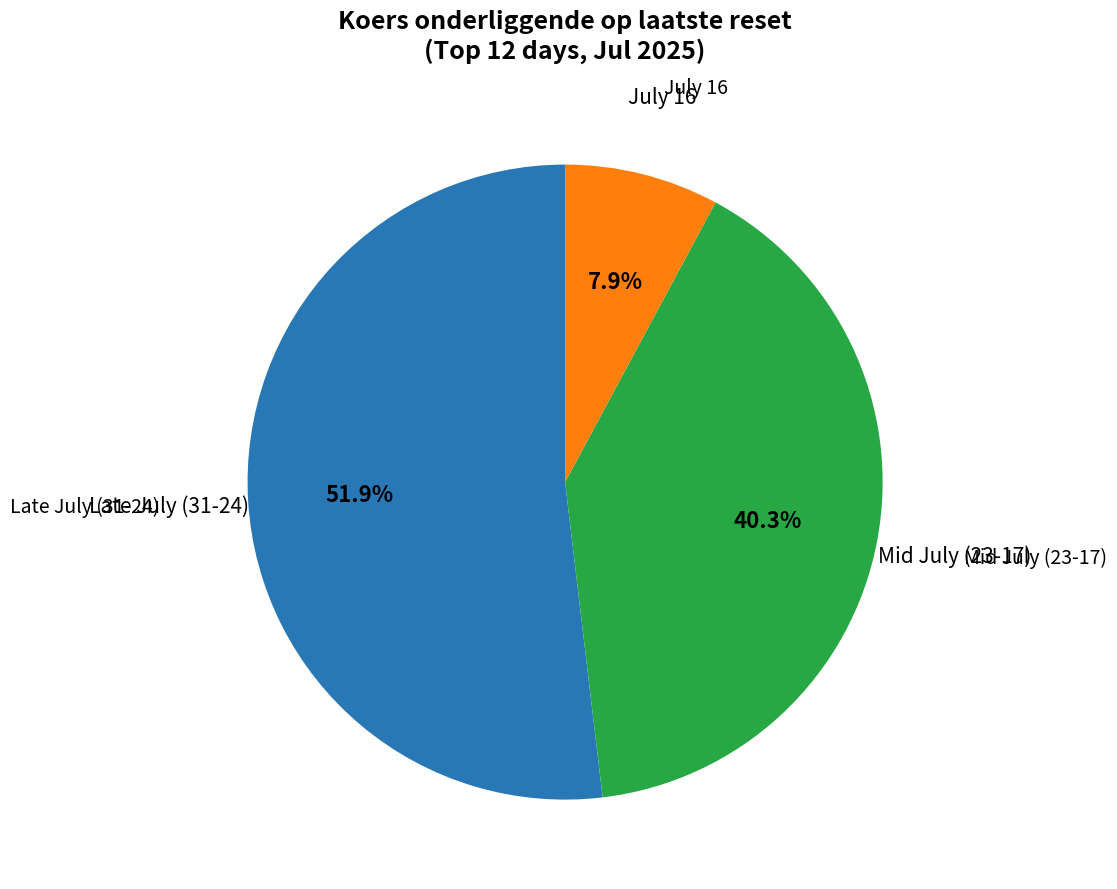

Is there a majority slice in this chart?

Yes